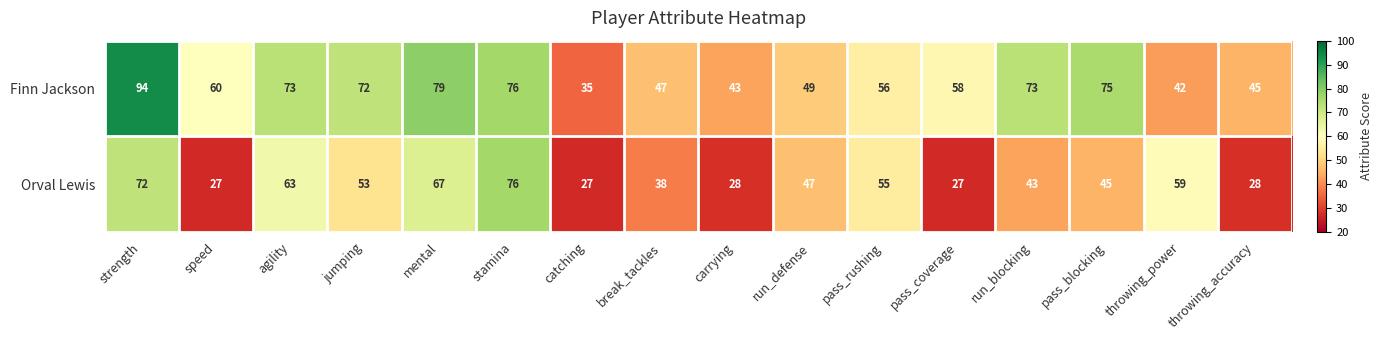

What is the difference between the second highest and minimum values in the Orval Lewis series?

45